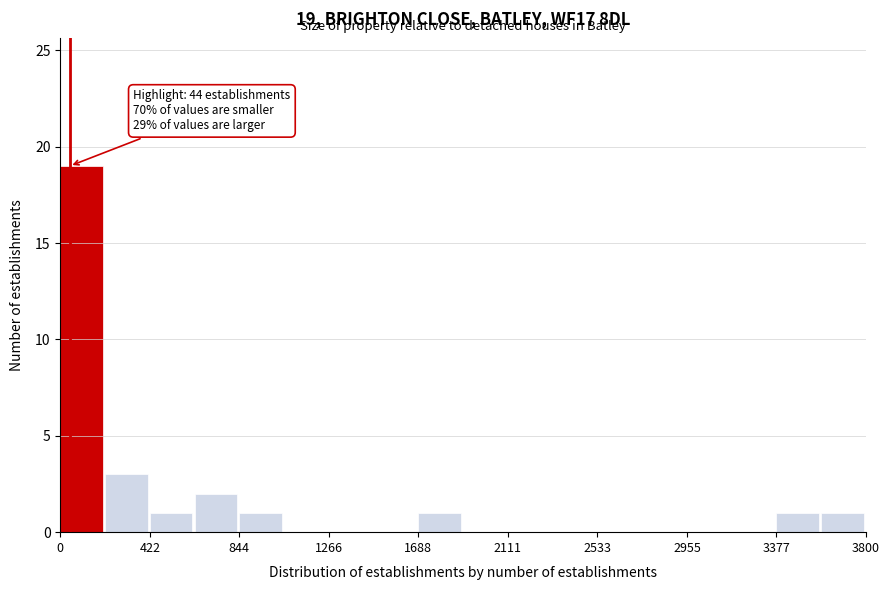

Over which range of the x-axis is the bar tallest?

0 to 200